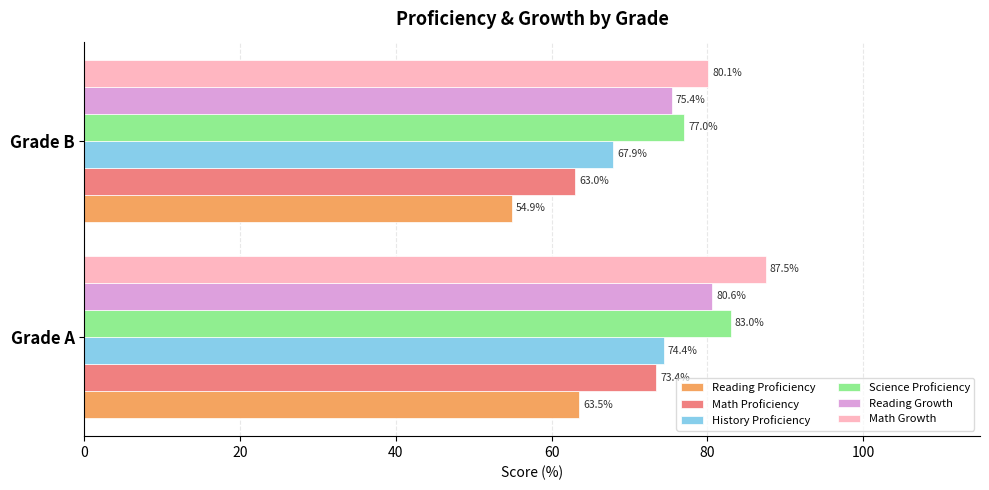

List the series in order of their peak value, lowest first.

Reading Proficiency, Math Proficiency, History Proficiency, Reading Growth, Science Proficiency, Math Growth